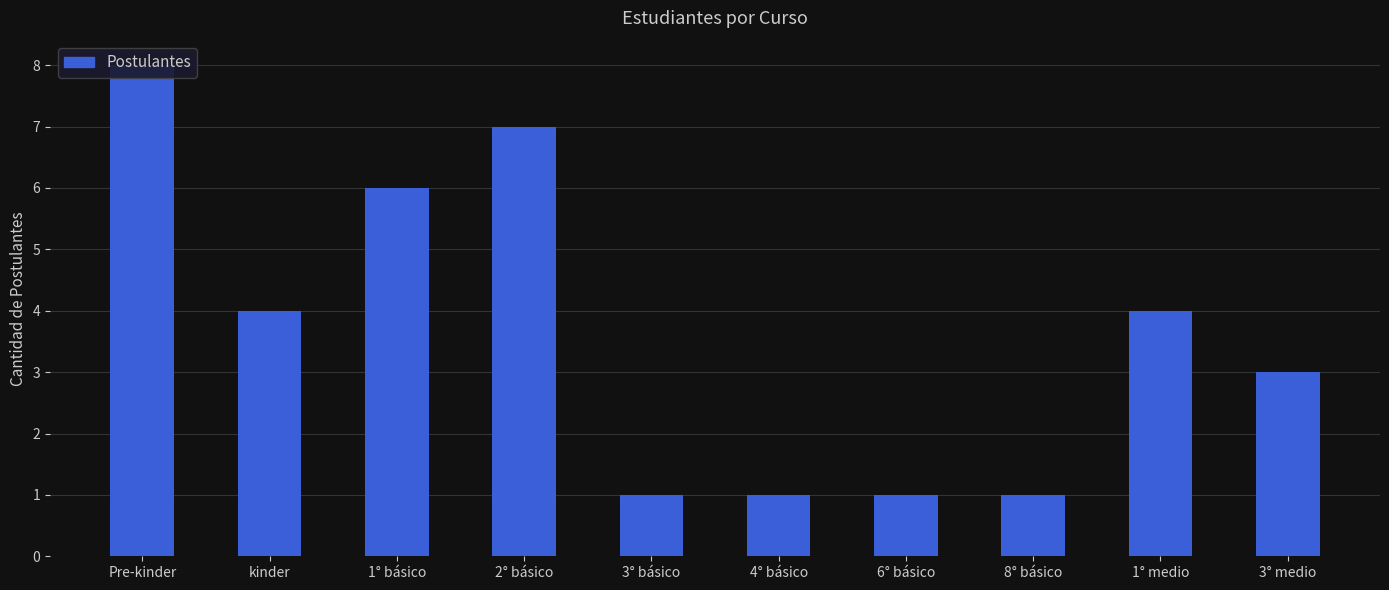

What is the greatest value displayed?

8